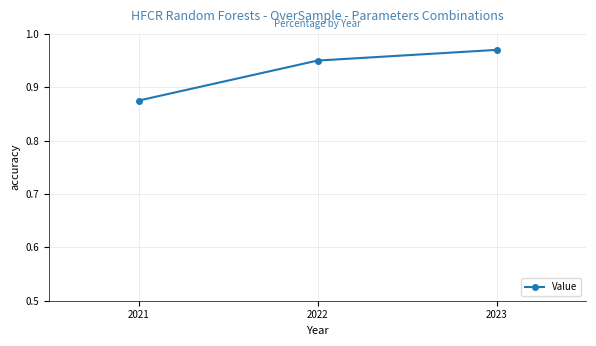

What is the change in value from 2021 to 2022?

+0.1